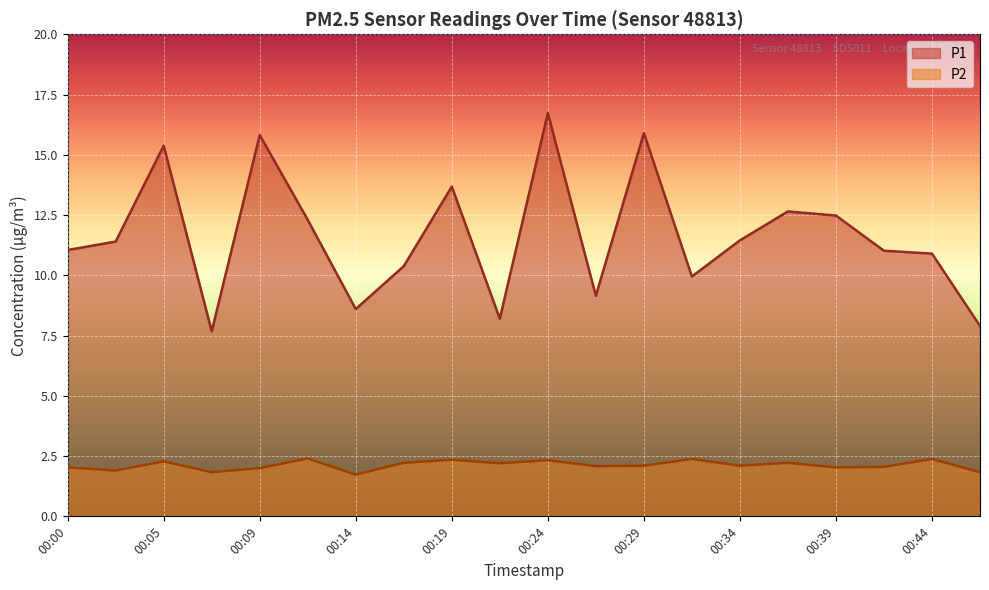

What is the average value of the P2 series?

2.1